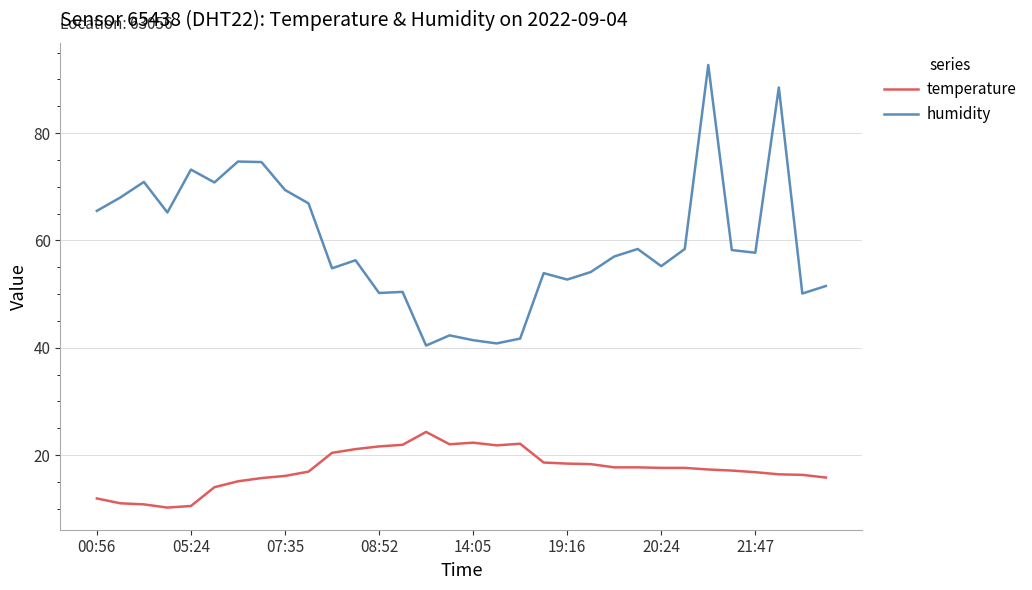

Rank the series by their maximum value, from highest to lowest.

humidity, temperature